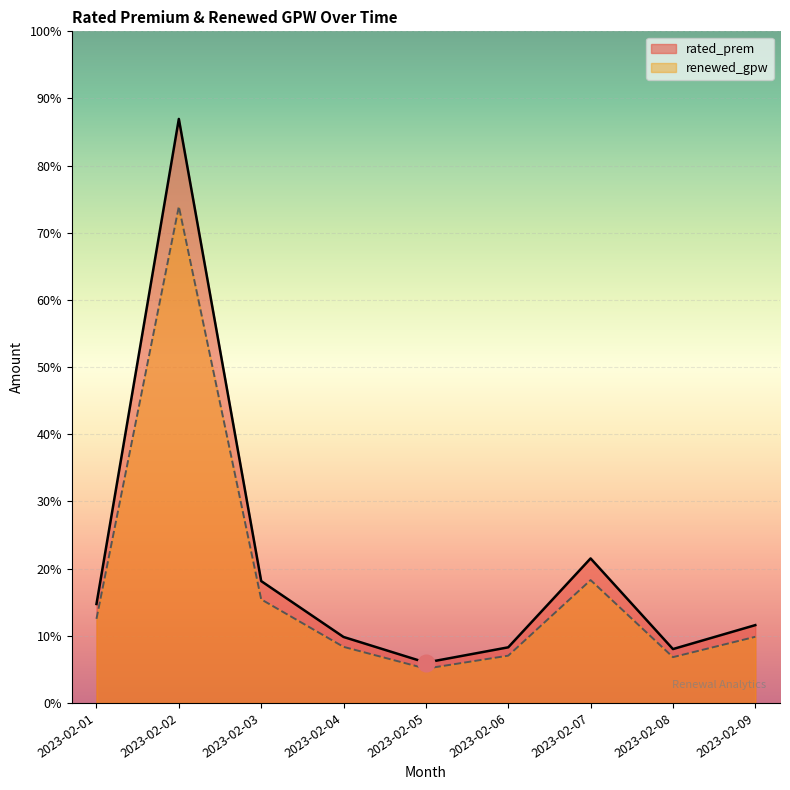

Reading right to left, extract all data points from this chart.

rated_prem: 1157.0	801.0	2149.0	827.0	600.0	981.0	1812.0	8684.0	1471.0
renewed_gpw: 983.4	680.9	1826.6	702.9	510.0	833.9	1540.2	7381.4	1250.3